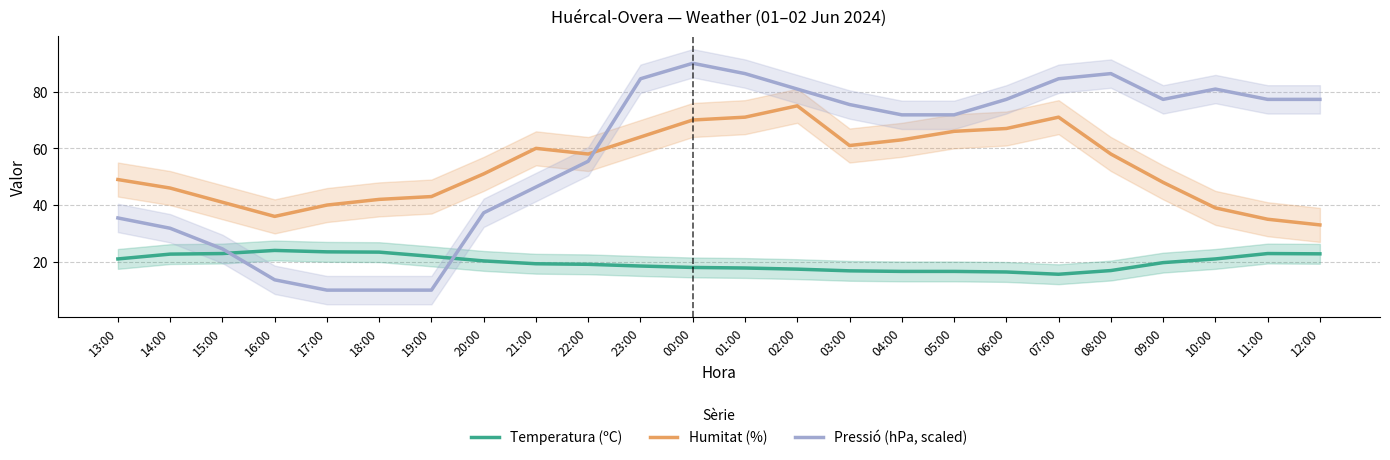

Which series has the widest spread of values?

Pressió (hPa, scaled)